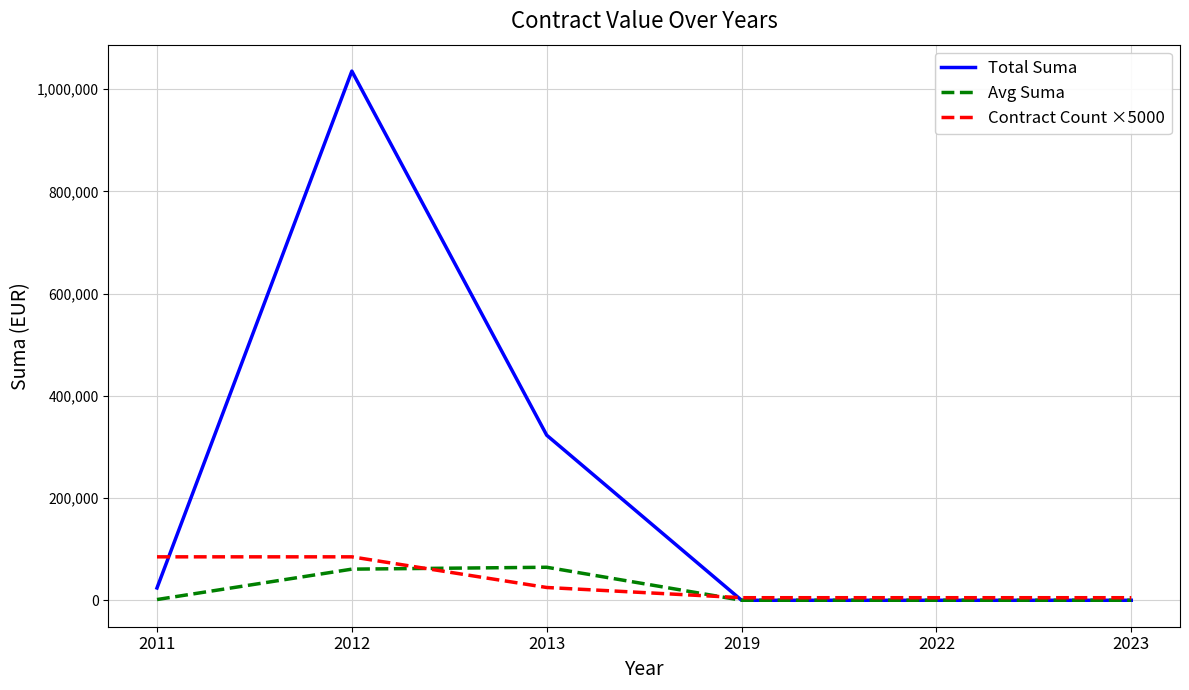

What is the average value of the Contract Count ×5000 series?

35000.0